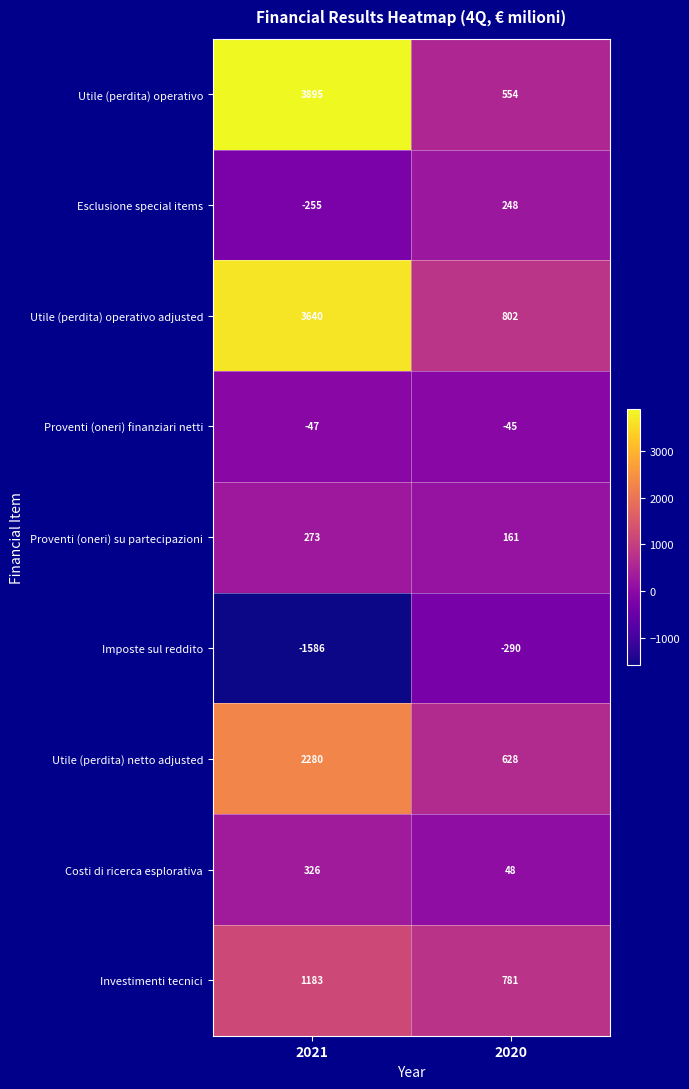

Reading left to right, what are all the values shown in this chart?

Utile (perdita) operativo: 2021=3895	2020=554
Esclusione special items: 2021=-255	2020=248
Utile (perdita) operativo adjusted: 2021=3640	2020=802
Proventi (oneri) finanziari netti: 2021=-47	2020=-45
Proventi (oneri) su partecipazioni: 2021=273	2020=161
Imposte sul reddito: 2021=-1586	2020=-290
Utile (perdita) netto adjusted: 2021=2280	2020=628
Costi di ricerca esplorativa: 2021=326	2020=48
Investimenti tecnici: 2021=1183	2020=781